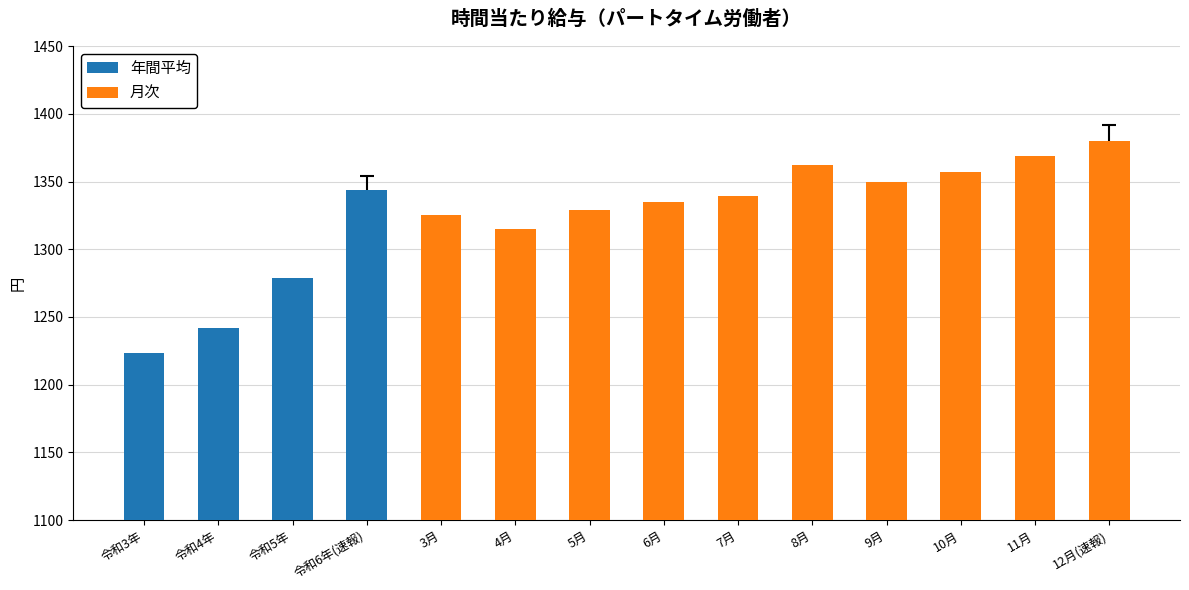

What is the sum of all 年間平均 values?

5088